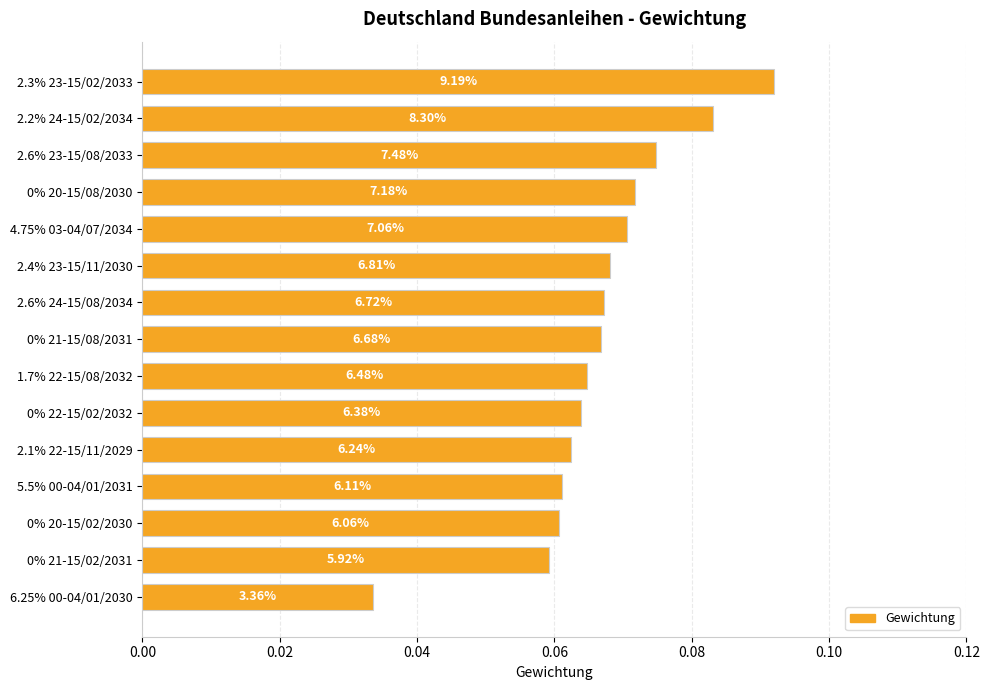

How many bars are there in total?

15